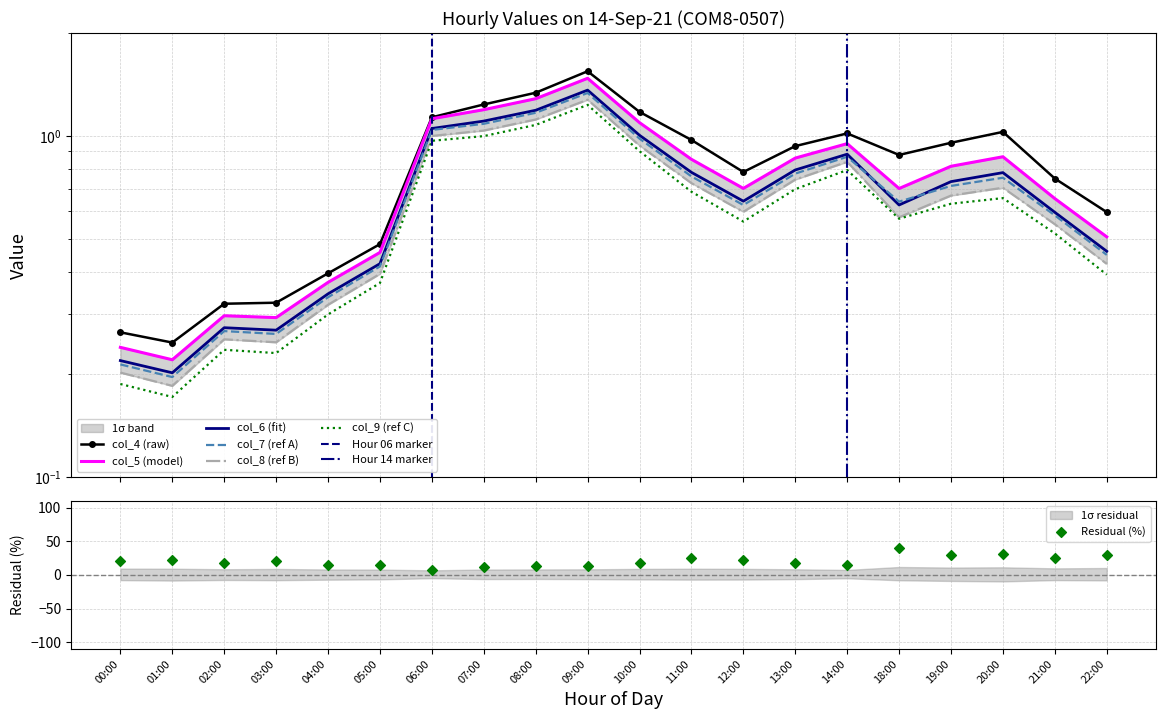

At how many categories does at least one series exceed 0?

20